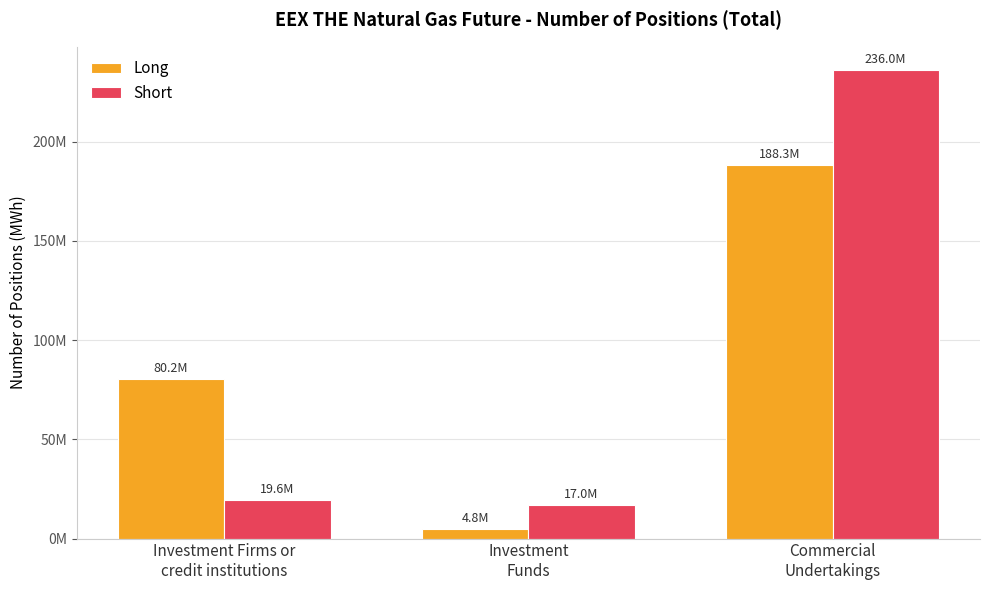

What are all the series names shown in the legend?

Long, Short